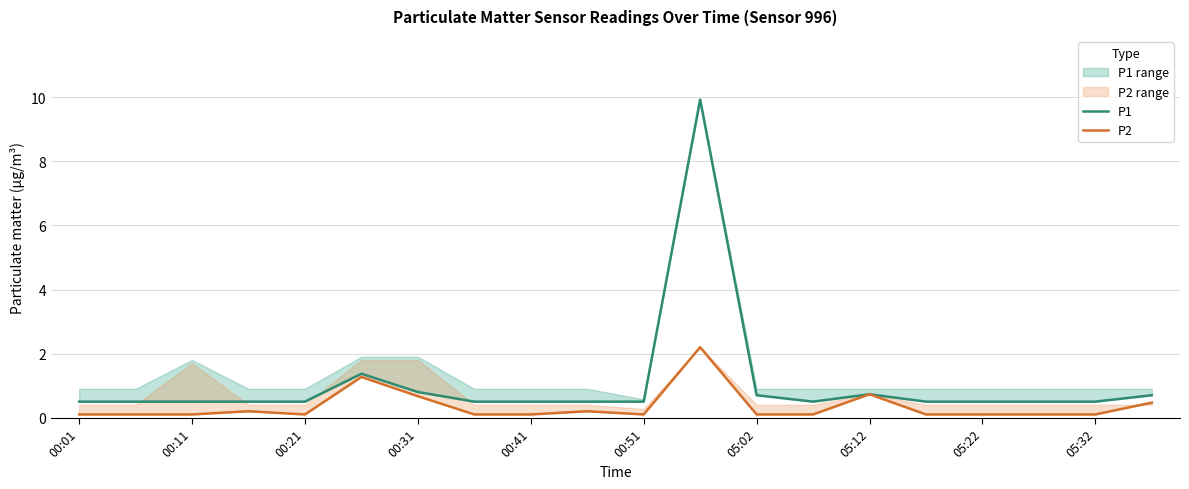

Is the value of P2 at 00:01 greater than the value of P1 at 05:12?

No